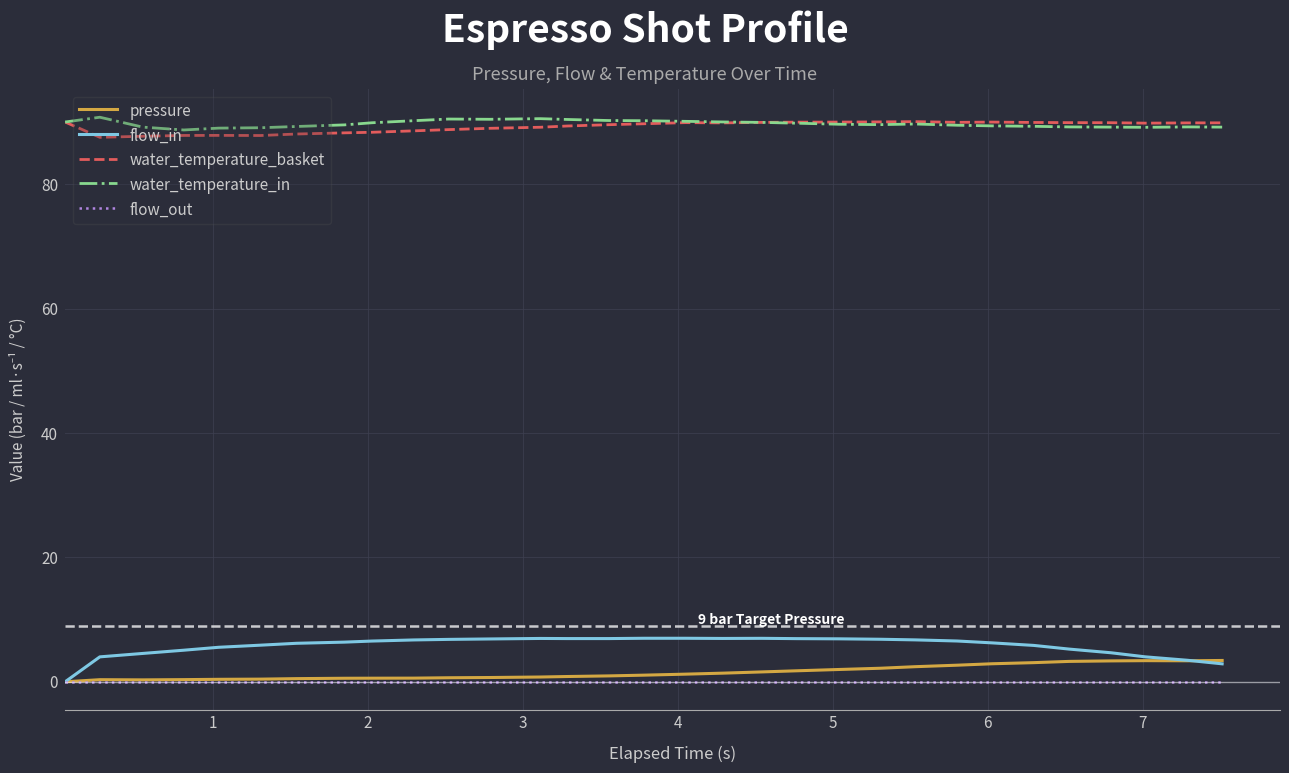

What is the greatest value displayed?

90.8